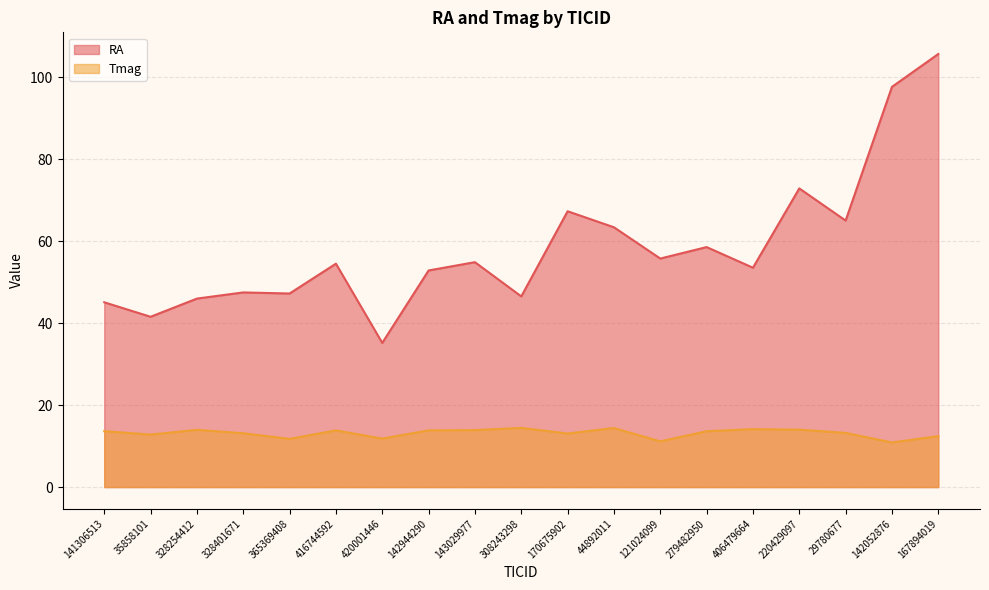

What is the difference between the RA values at 143029977 and 142052876?

42.8